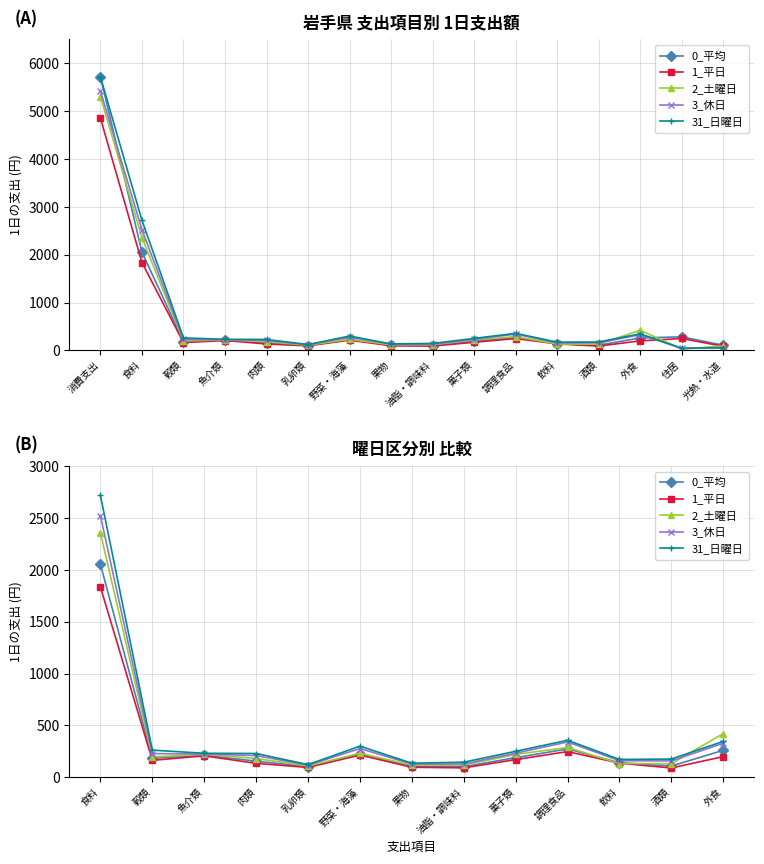

How many interior local peaks does the 1_平日 series have?

3